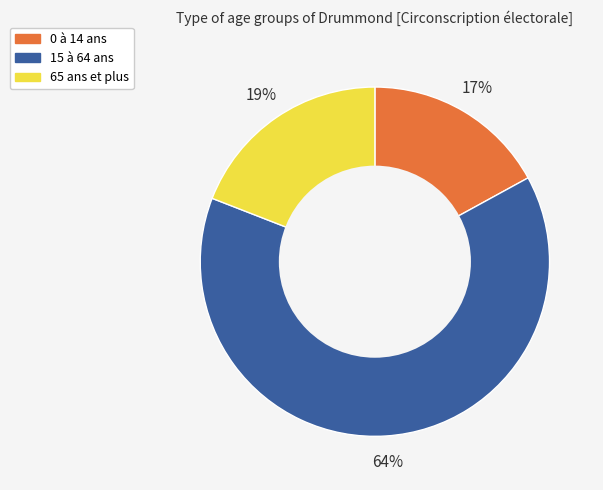

Combined, do 0 à 14 ans and 15 à 64 ans account for over 50%?

Yes